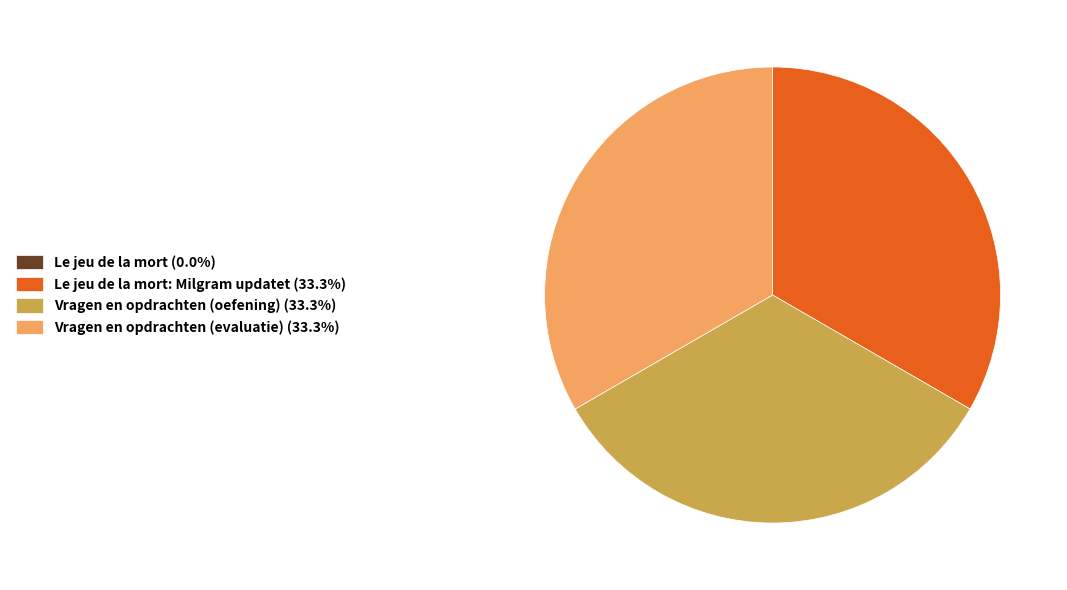

Do Le jeu de la mort: Milgram updatet (33.3%) and Vragen en opdrachten (evaluatie) (33.3%) together represent more than half of the pie?

Yes